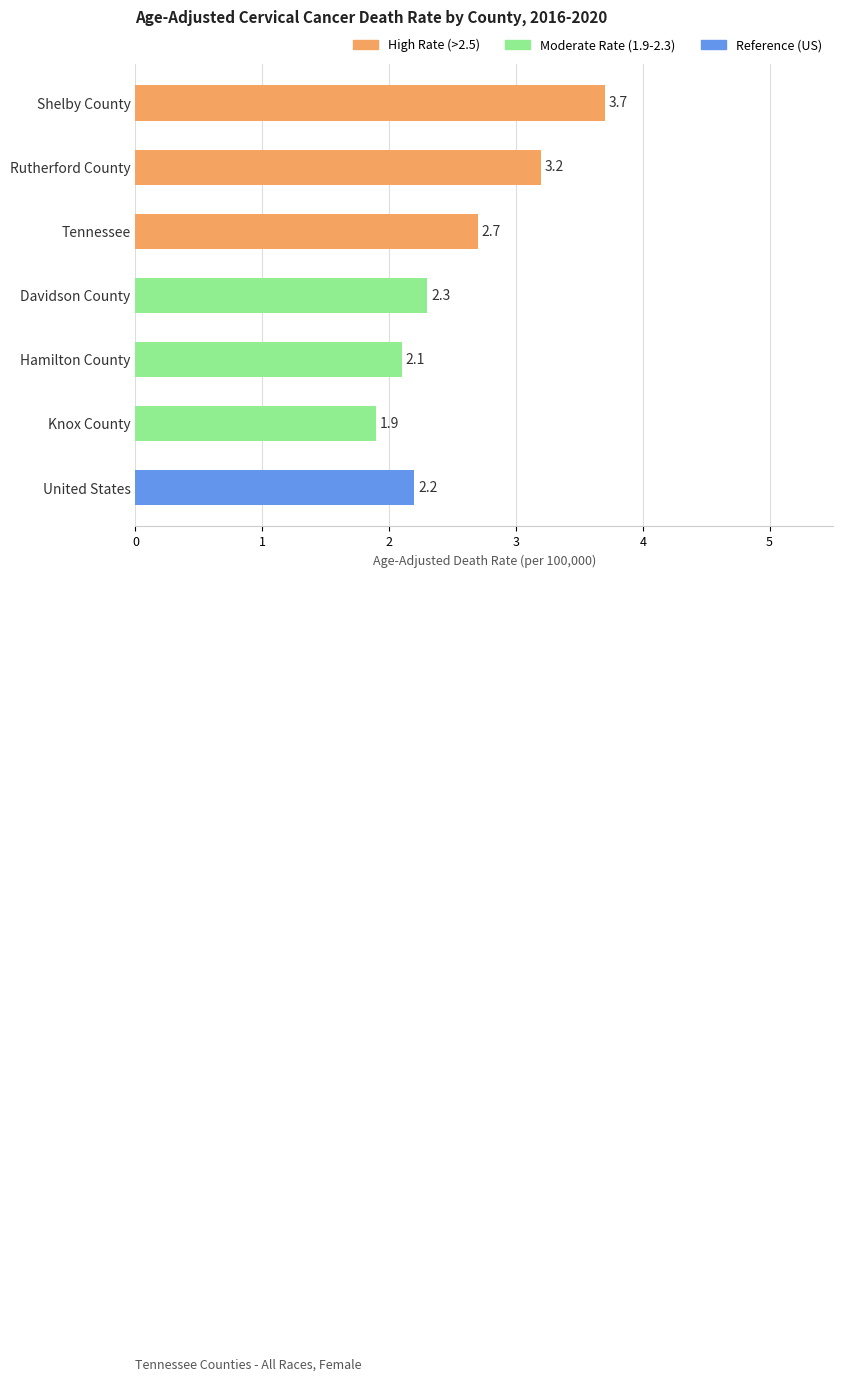

What is the smallest value displayed?

1.9